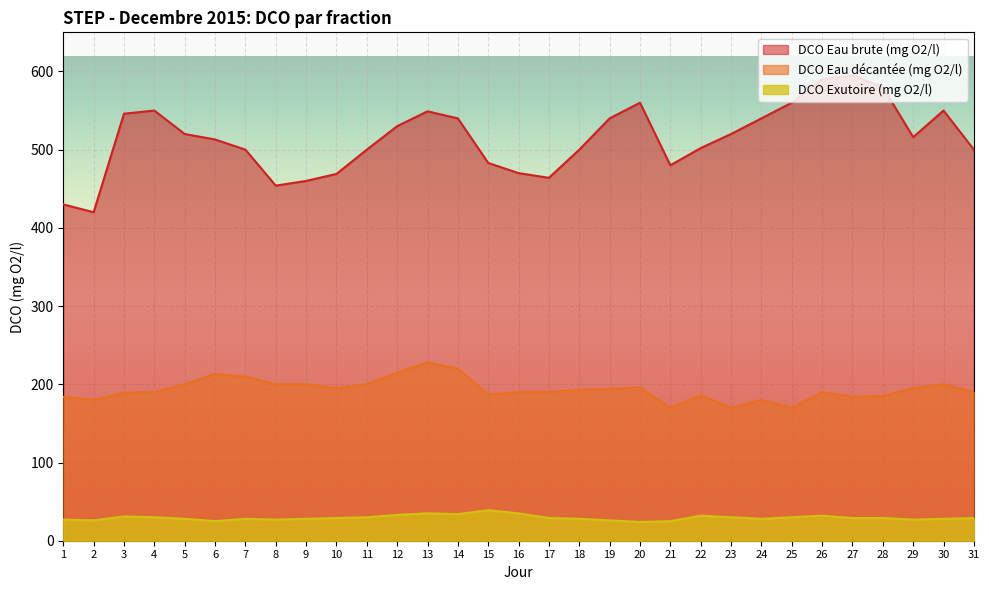

What are all the series names shown in the legend?

DCO Eau brute (mg O2/l), DCO Eau décantée (mg O2/l), DCO Exutoire (mg O2/l)